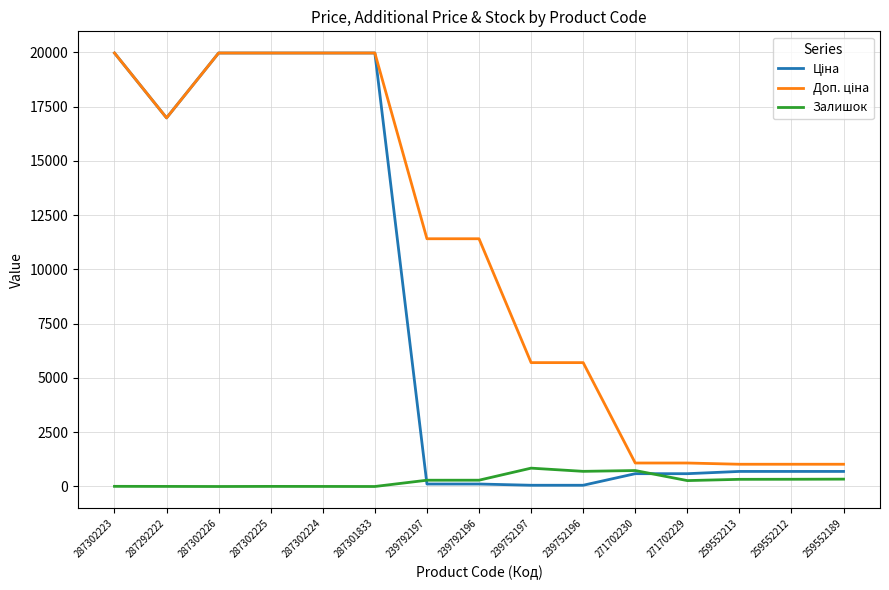

What is the difference between the highest and lowest values at 287301833?

19964.2